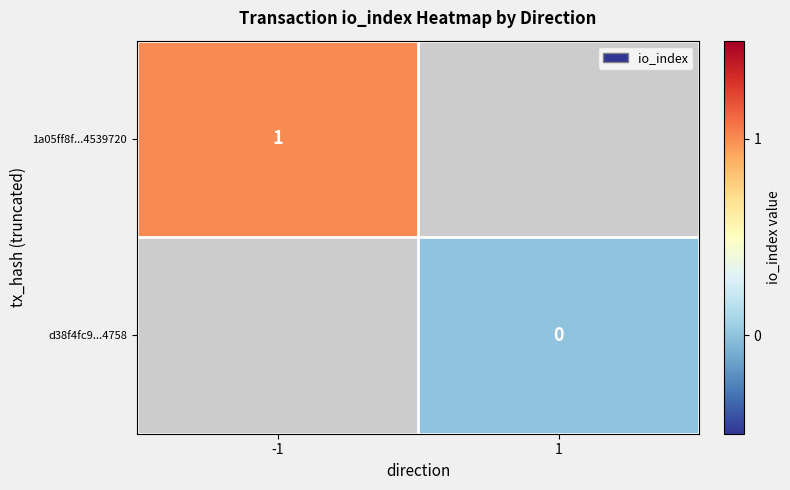

Is it true that 1a05ff8f...4539720 equals 1 at -1?

True